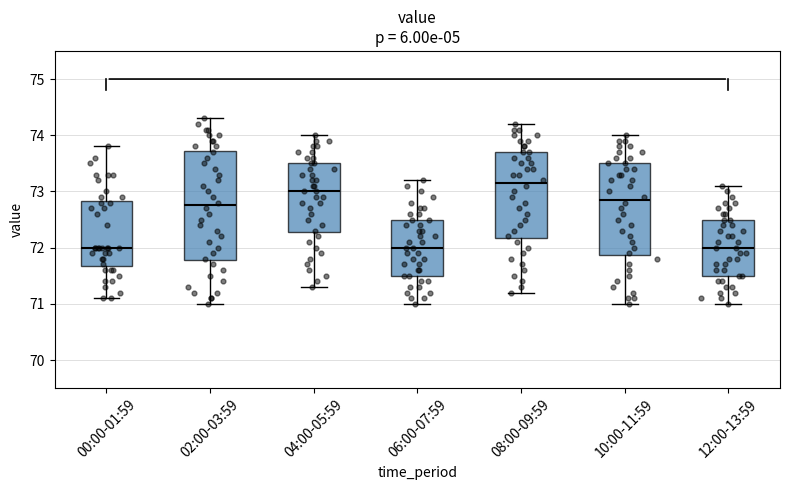

Where does the median line of the box for 12:00-13:59 sit on the y-axis? The values are not printed on the chart, so give them approximately, as read against the axis.

72.0